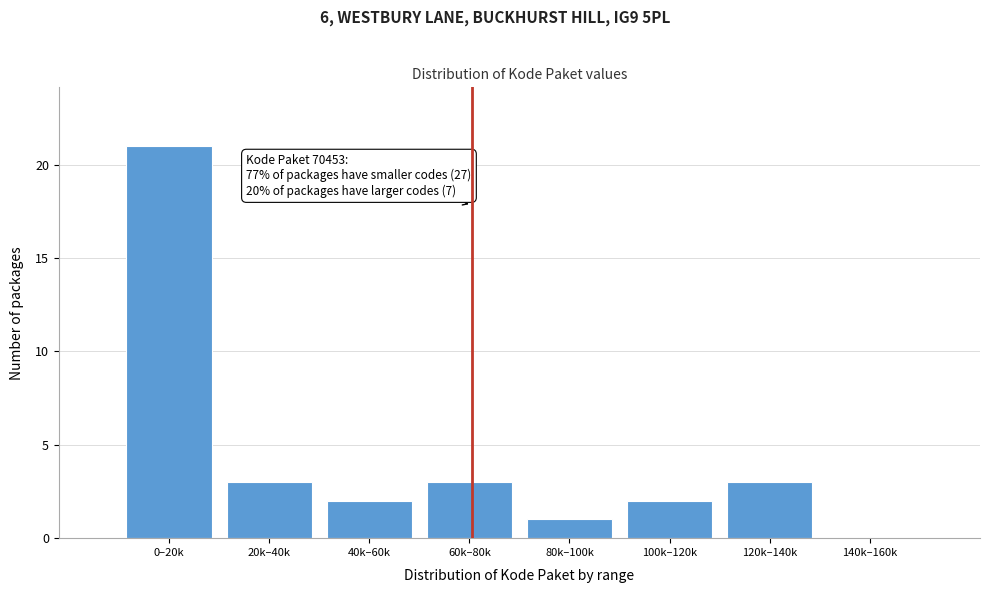

Reading left to right, extract all data points from this chart.

0–20k=21	20k–40k=3	40k–60k=2	60k–80k=3	80k–100k=1	100k–120k=2	120k–140k=3	140k–160k=0